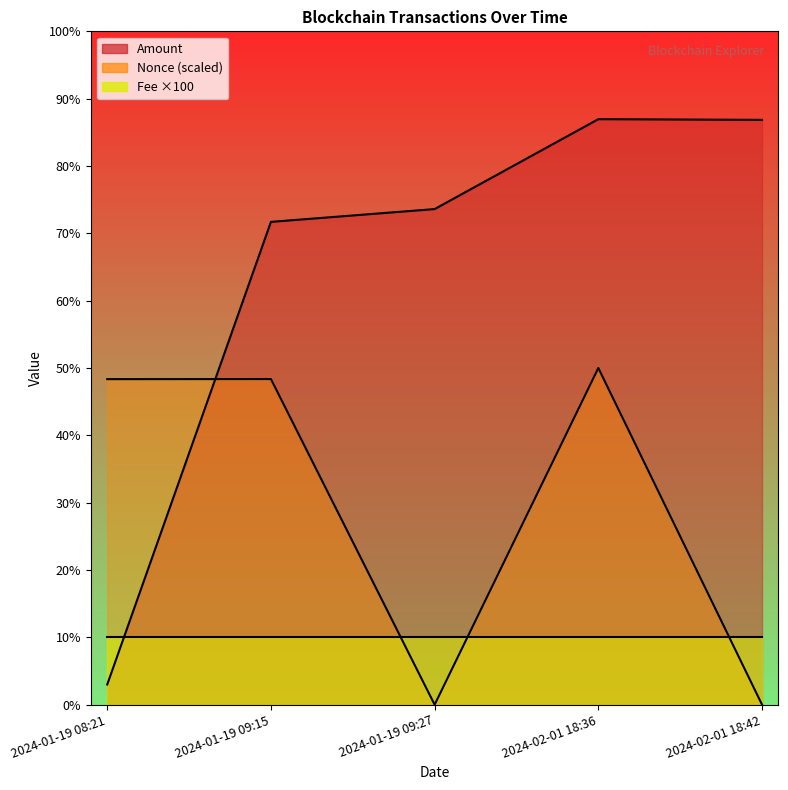

Is the value of Nonce at 2024-01-19 08:21 greater than the value of Amount at 2024-01-19 09:27?

No